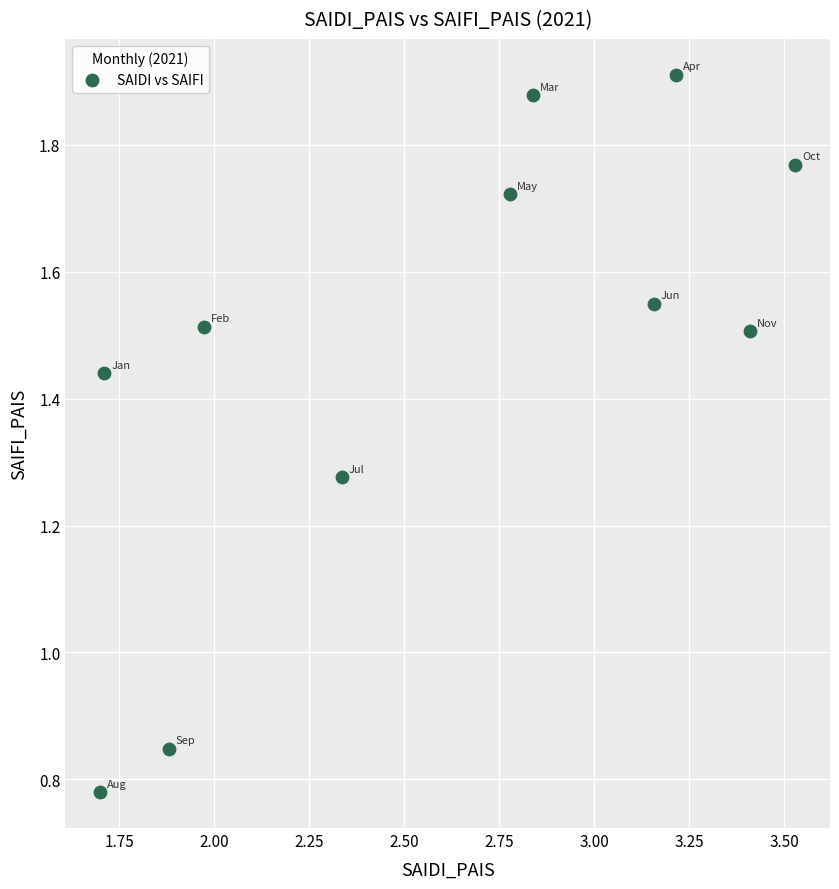

What is the average X value?

2.6